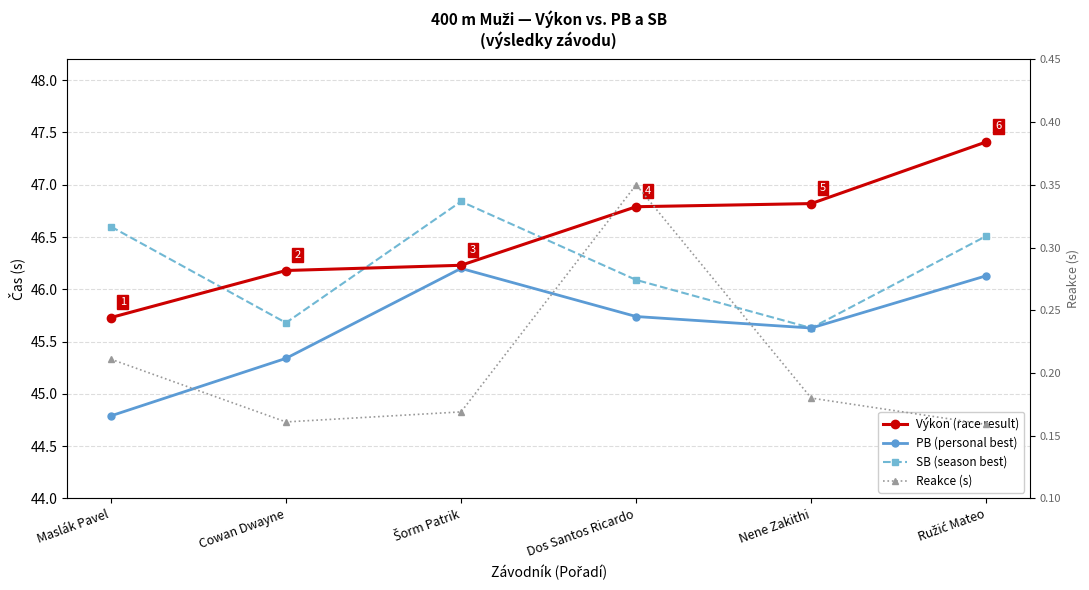

What is the average value of the Reakce (s) series?

0.2